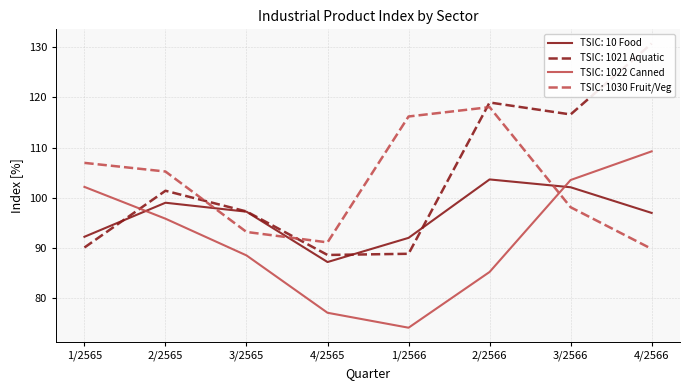

At 1/2566, list the series in order from largest to smallest.

TSIC: 1030 Fruit/Veg, TSIC: 10 Food, TSIC: 1021 Aquatic, TSIC: 1022 Canned